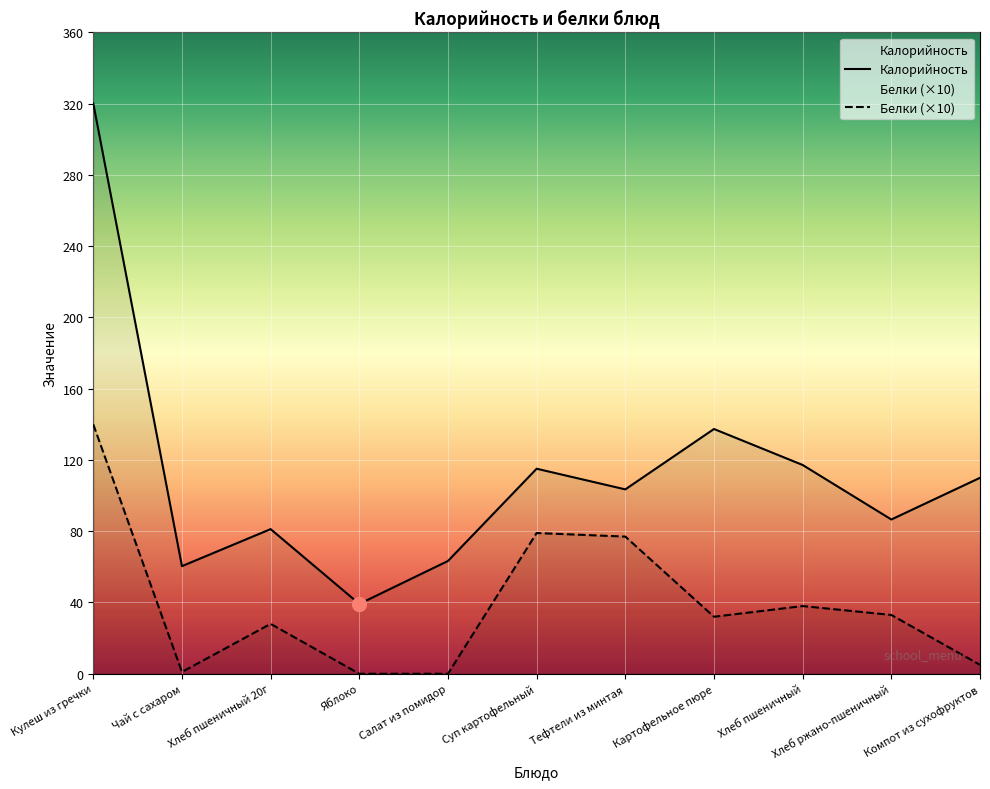

How many lines are shown in the chart?

2